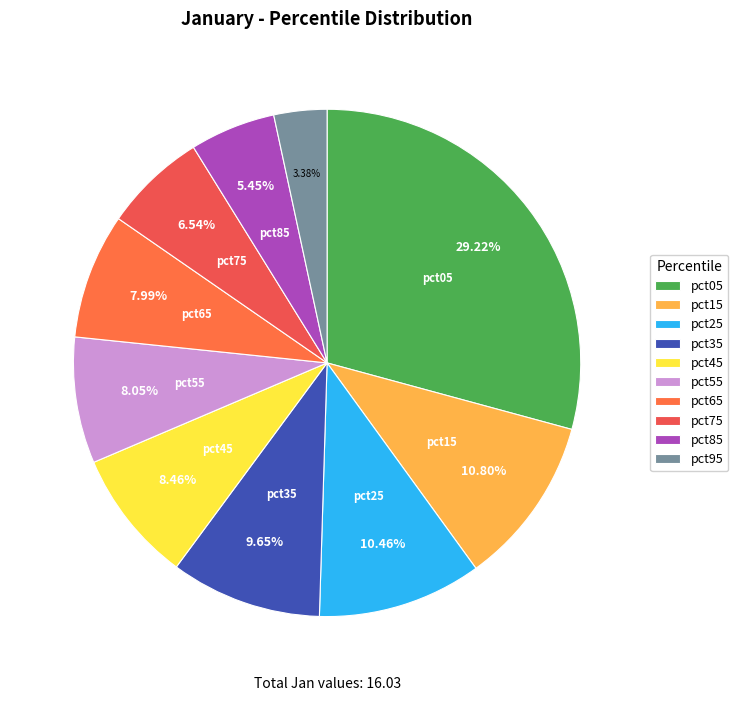

Rank the categories by value from highest to lowest.

pct05, pct15, pct25, pct35, pct45, pct55, pct65, pct75, pct85, pct95